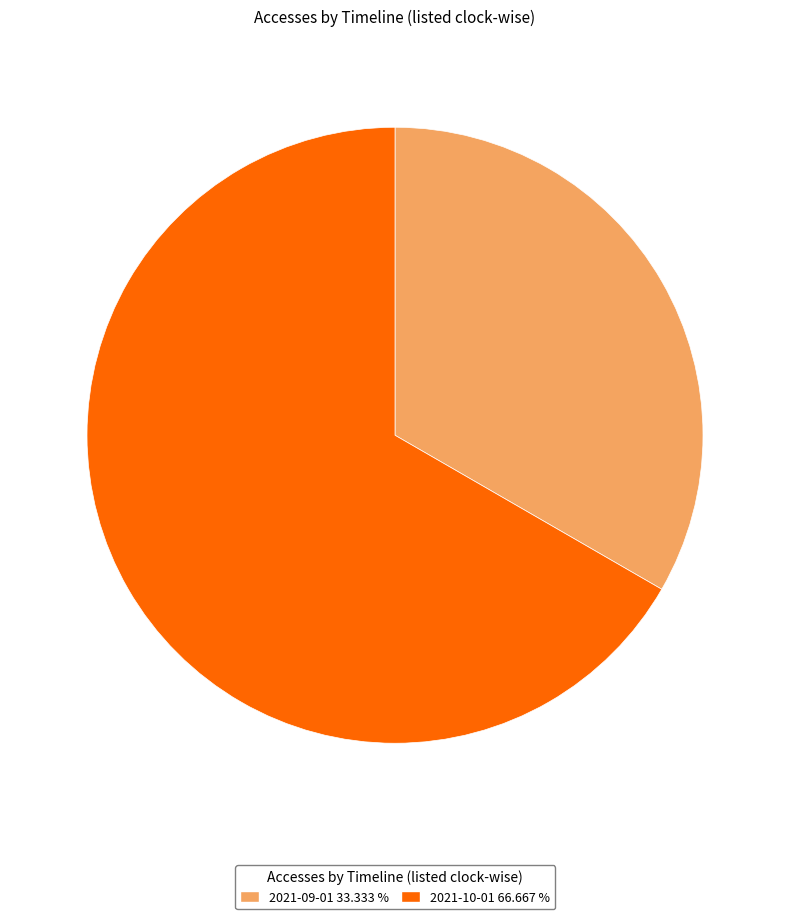

Which category has the smallest portion of the pie?

2021-09-01